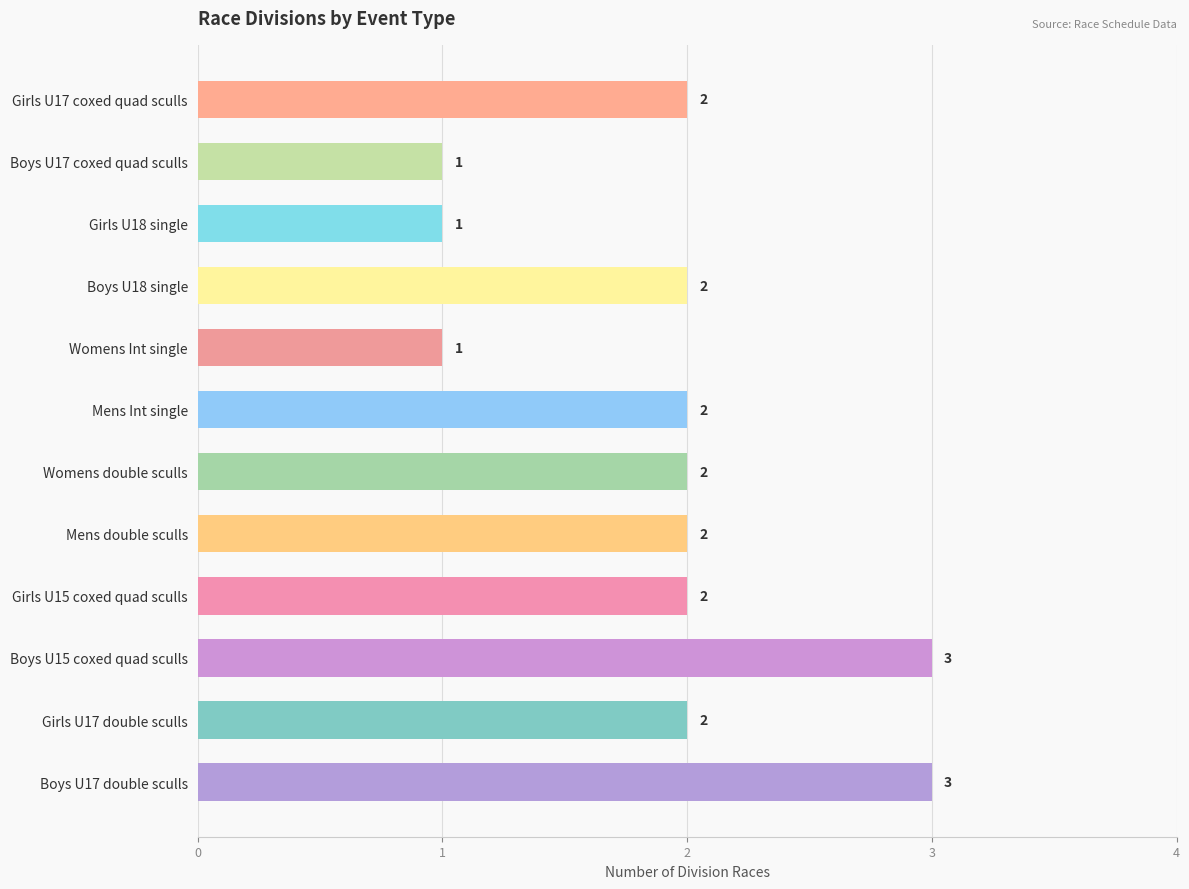

Is it true that the value at Boys U15 coxed quad sculls is 3?

True